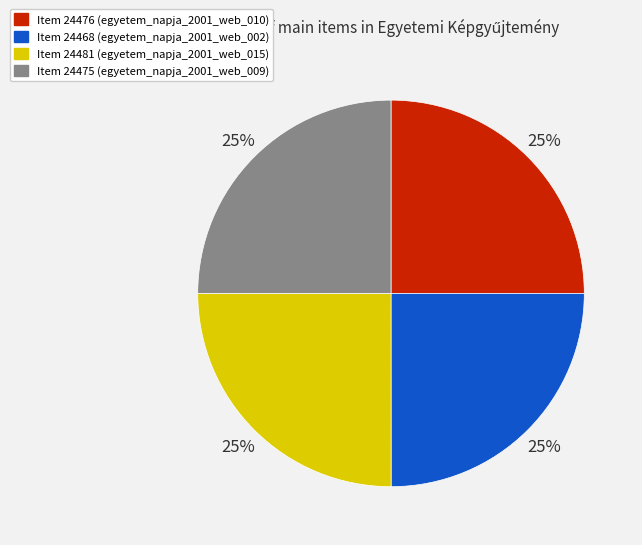

What percentage is the Item 24468 slice, to the nearest percent?

25%